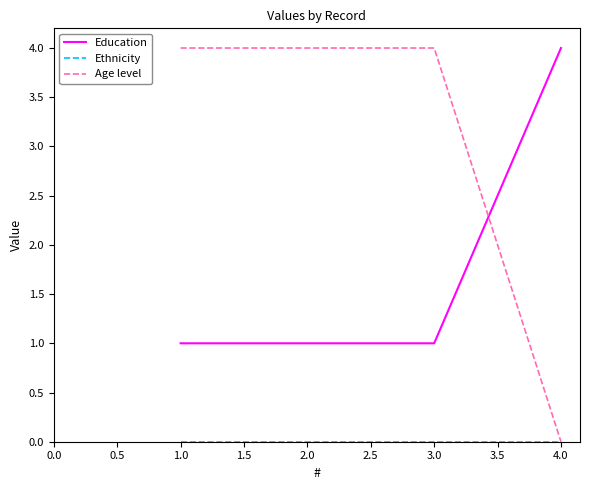

True or false: Age level has more than 2 interior local peaks.

False